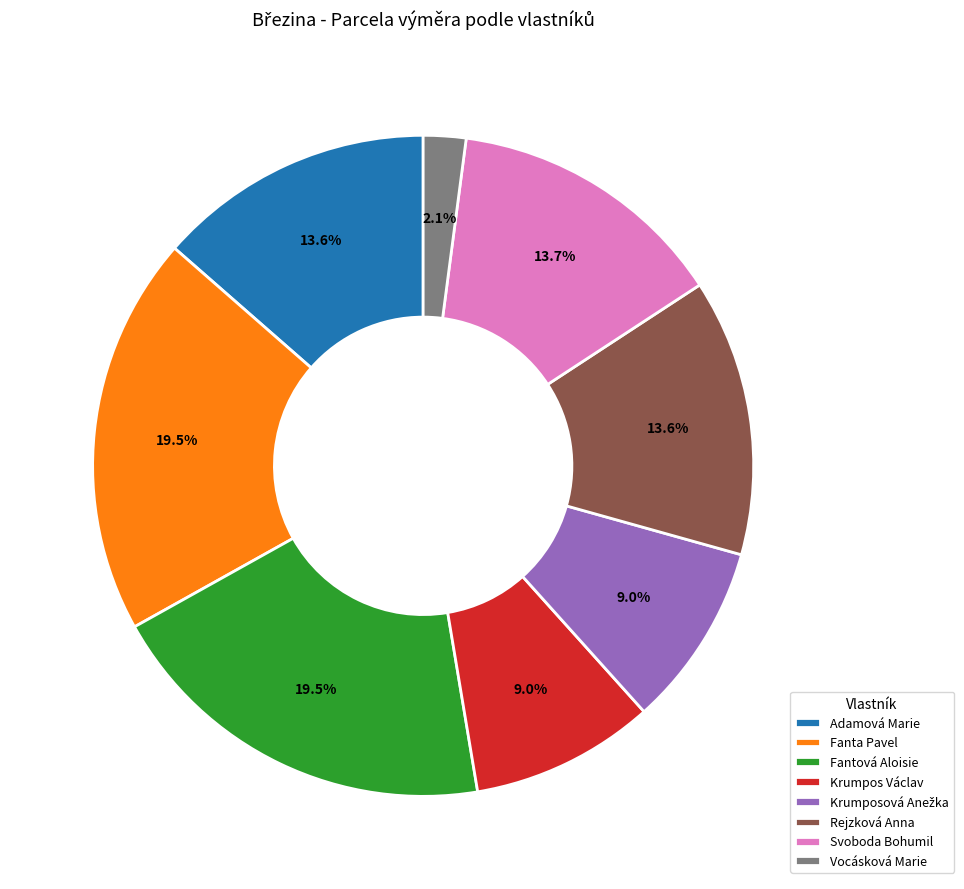

How many slices are in this pie chart?

8